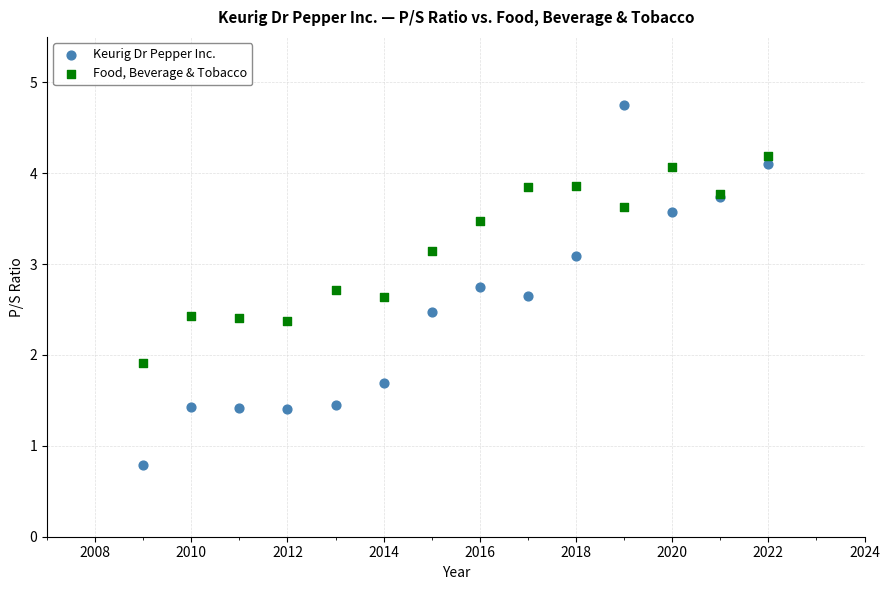

Which series reaches the minimum Y coordinate?

Keurig Dr Pepper Inc.